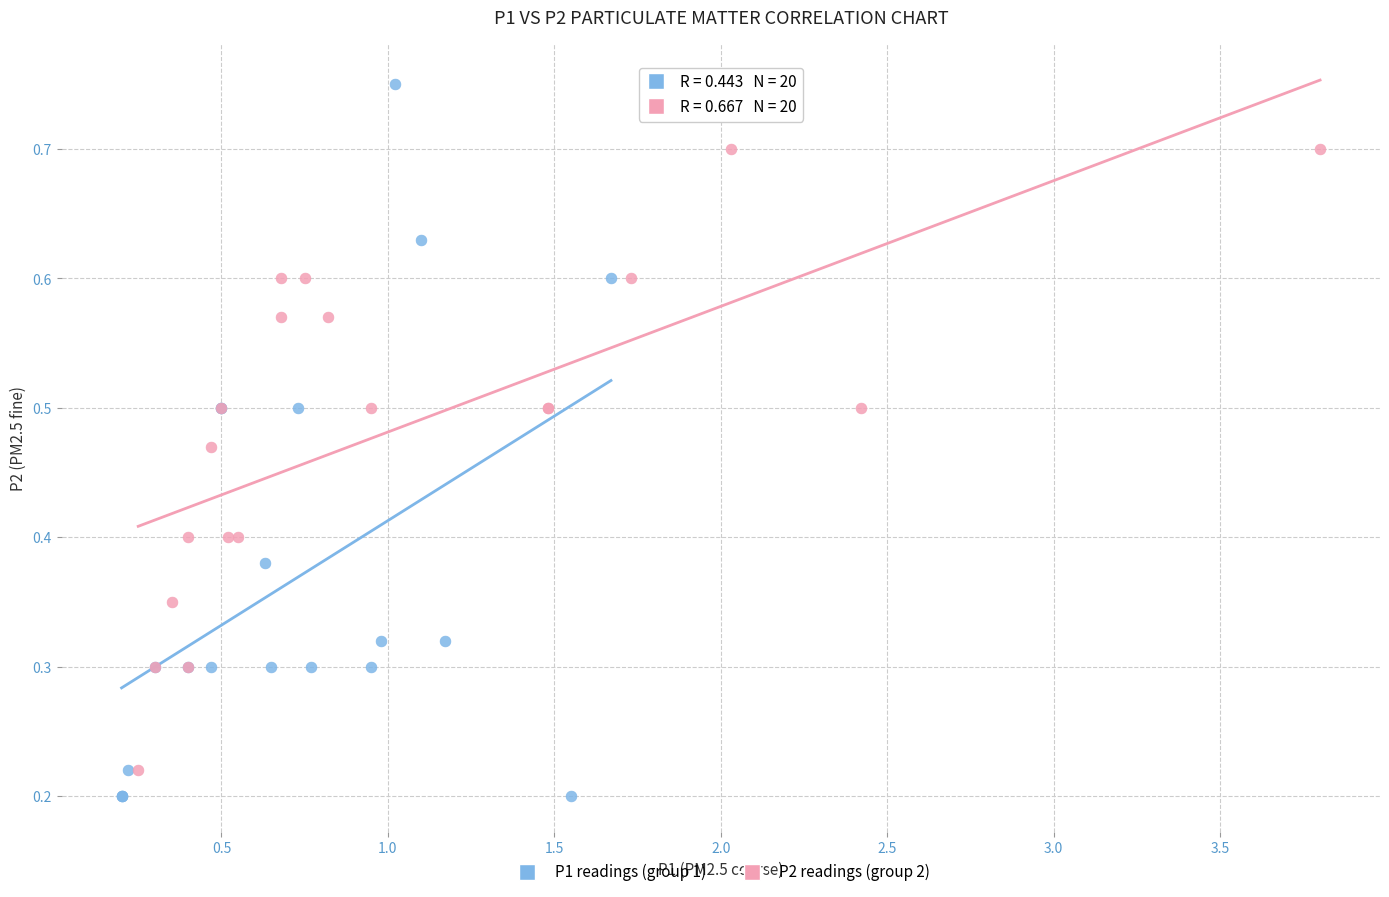

Which series has the widest spread of Y values?

P1 readings (group 1)